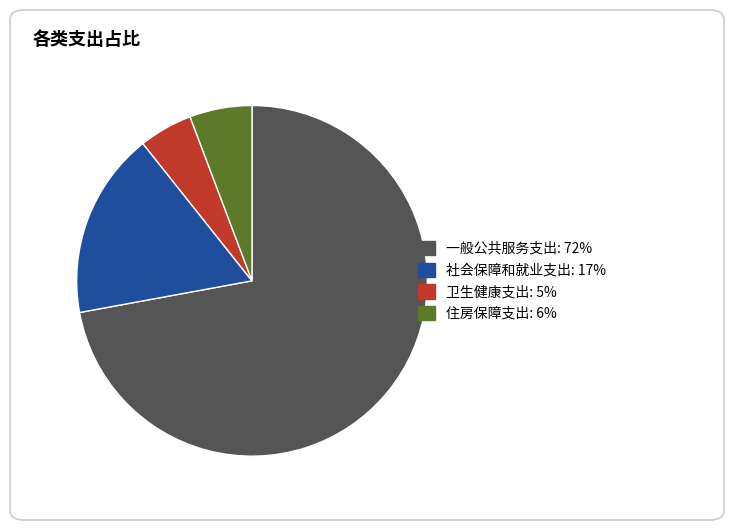

What is the largest slice in the pie chart?

一般公共服务支出